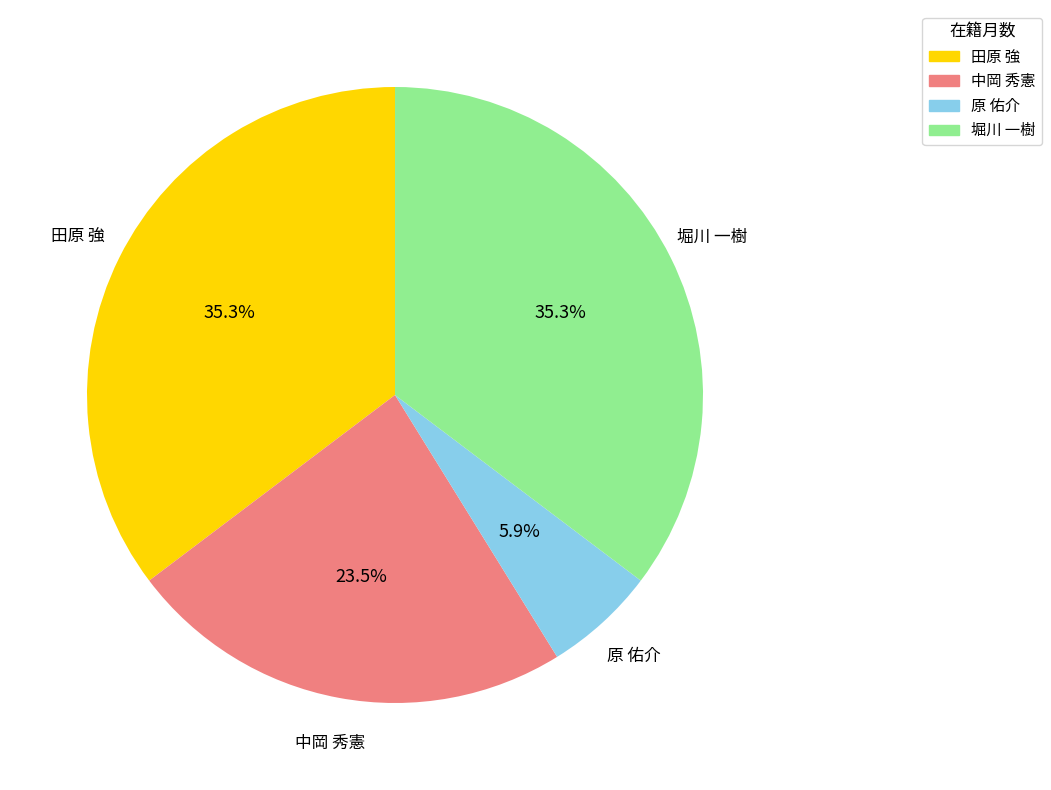

To the nearest percent, what is the combined percentage of 田原 強 and 原 佑介?

41%